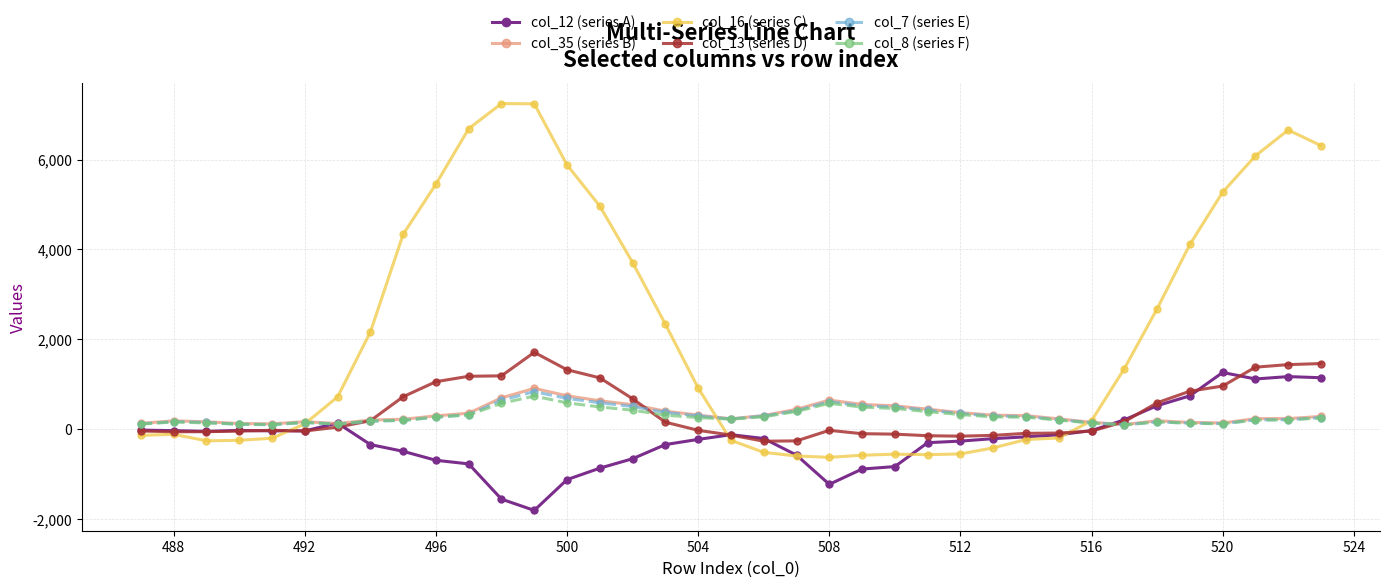

True or false: col_35 (series B) and col_7 (series E) intersect in this chart.

False